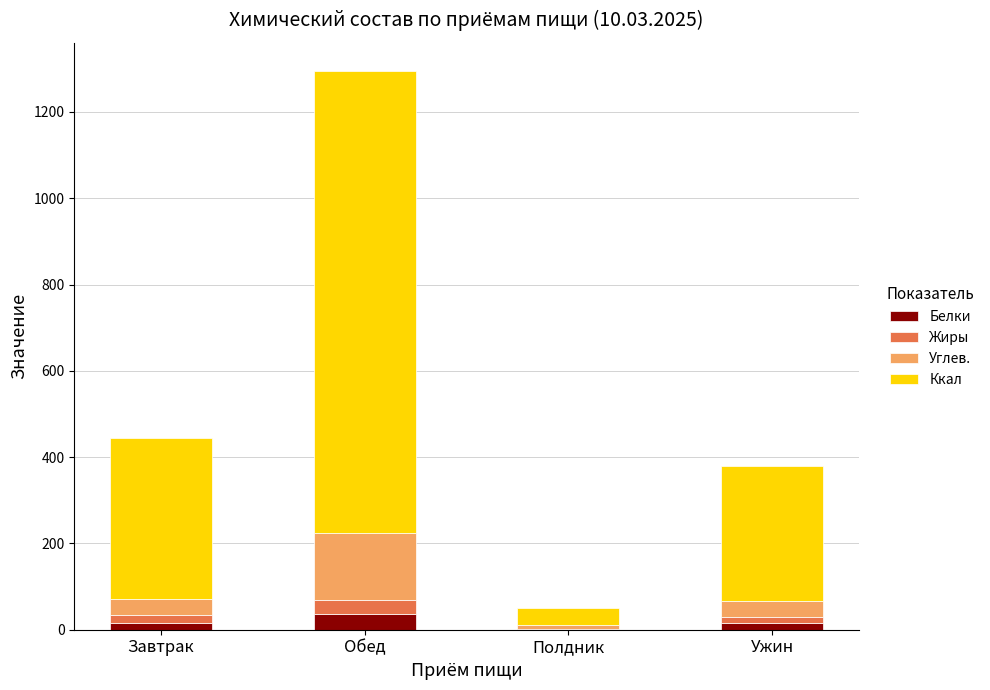

The value of Белки at Ужин is 16.2. True or false?

True